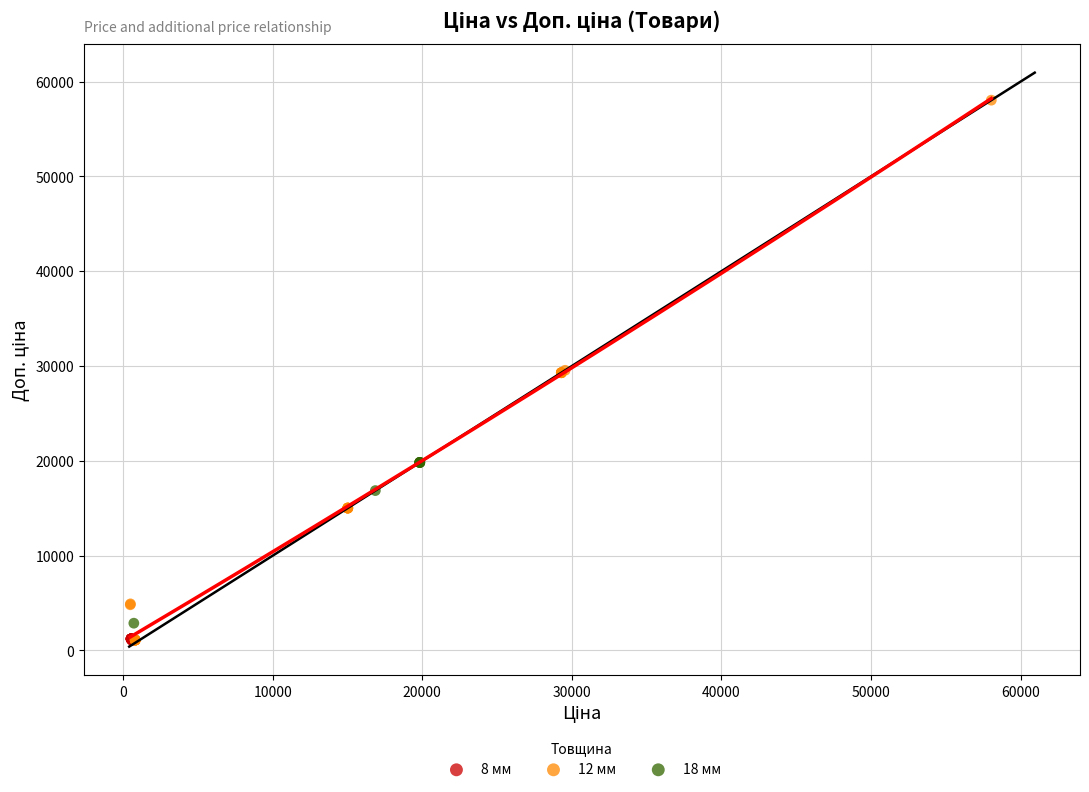

Which series reaches the maximum Y coordinate?

12 мм